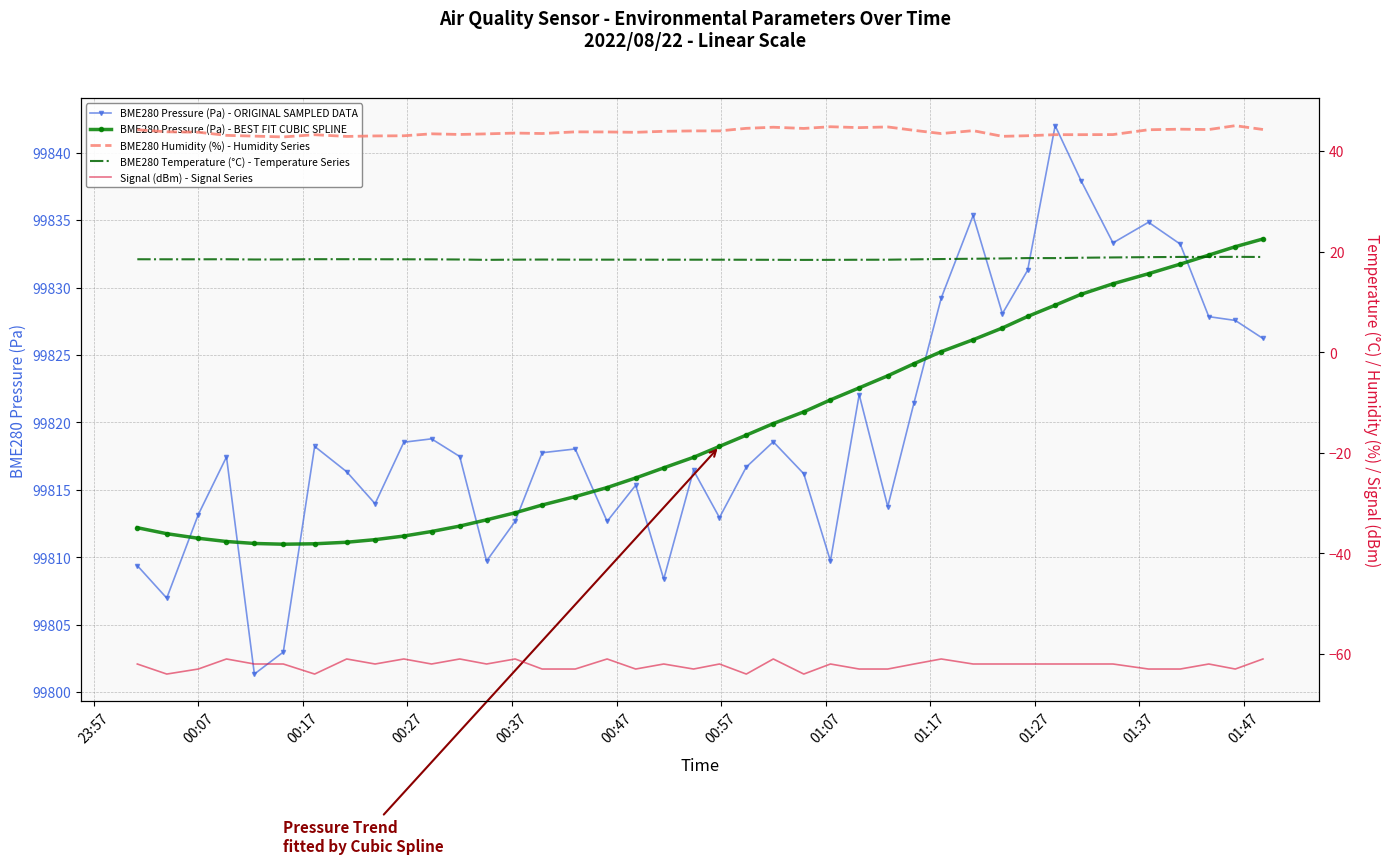

True or false: BME280 Pressure (Pa) - BEST FIT CUBIC SPLINE and BME280 Pressure (Pa) - ORIGINAL SAMPLED DATA intersect in this chart.

True